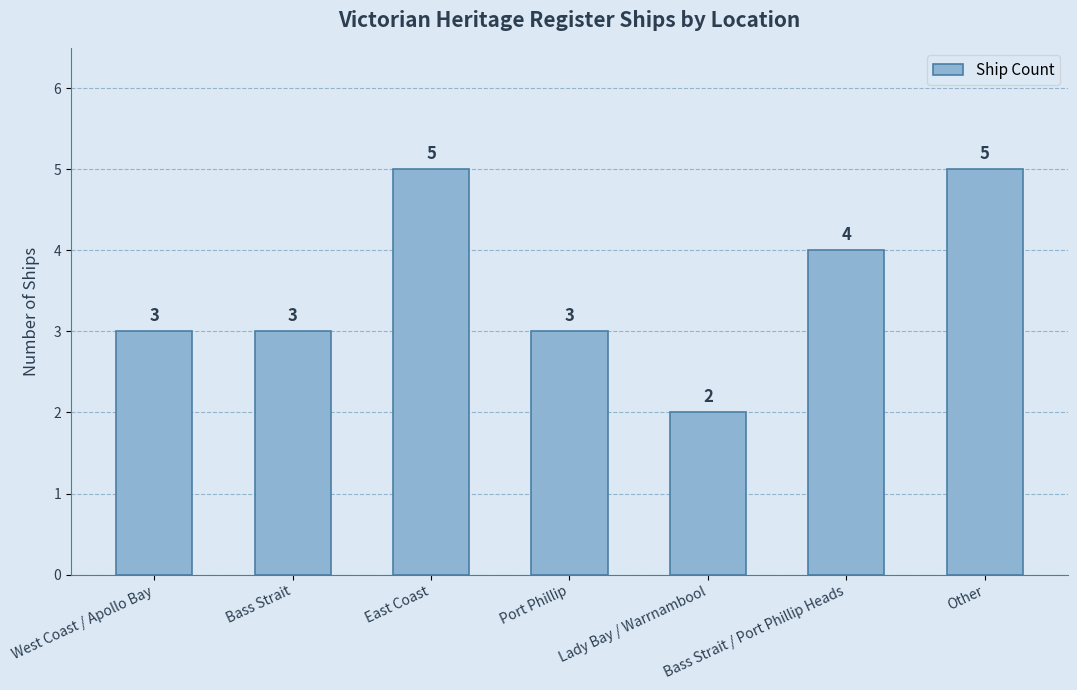

Is it true that the value at East Coast is 5?

True